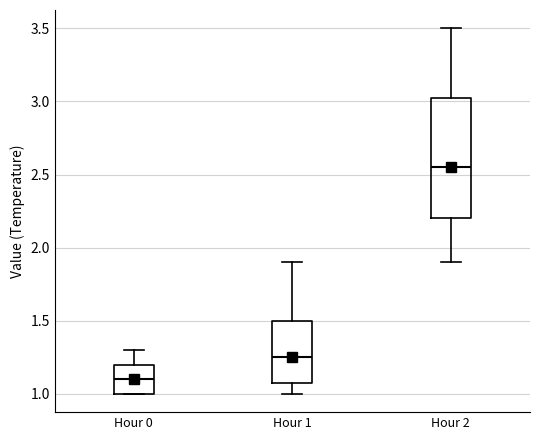

Reading left to right, transcribe this box plot: for each box, give where its median line is, the range the box spans, and where its two whiskers end, as read against the y-axis. The values are not printed on the chart, so give them approximately, as read against the axis.

Hour 0: median 1.10, box 1.00 to 1.20, whiskers 1.00 to 1.30
Hour 1: median 1.25, box 1.10 to 1.50, whiskers 1.00 to 1.90
Hour 2: median 2.55, box 2.20 to 3.05, whiskers 1.90 to 3.50